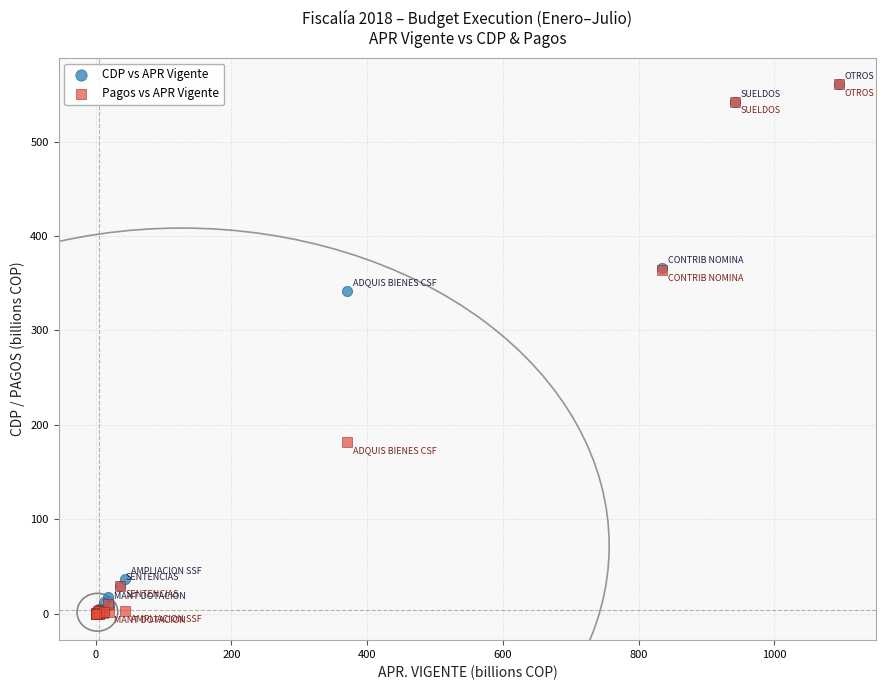

In the Pagos vs APR Vigente series, what Y value is closest to 280?

363.9